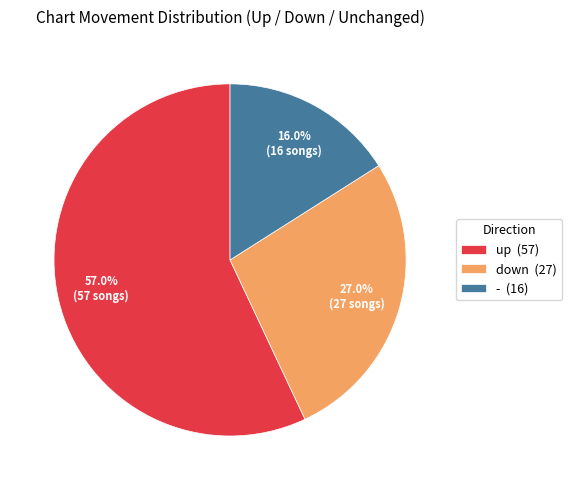

To the nearest percent, what is the combined percentage of - and down?

43%